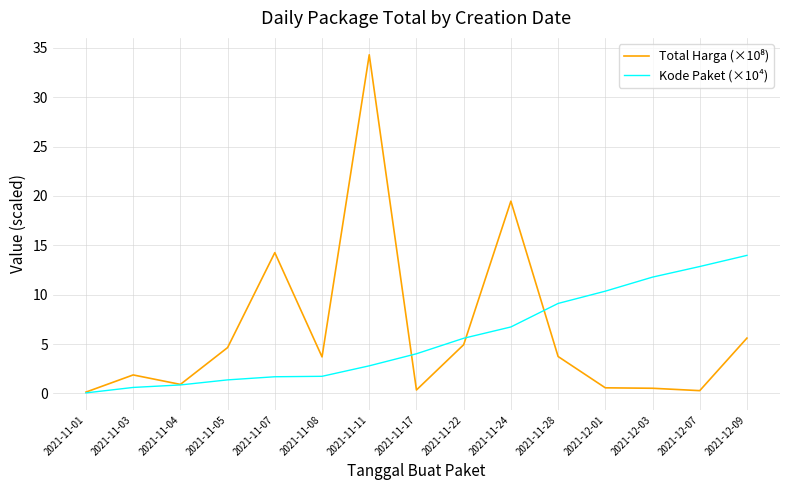

True or false: Kode Paket (×10⁴) has a value of 19.3 at 2021-12-09.

False